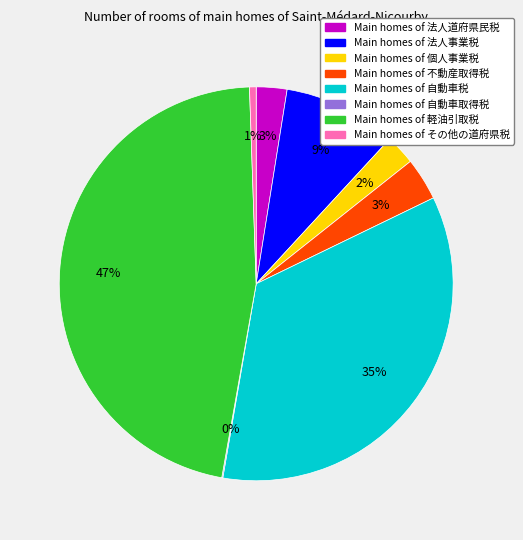

Is there any slice that represents more than half of the pie?

No